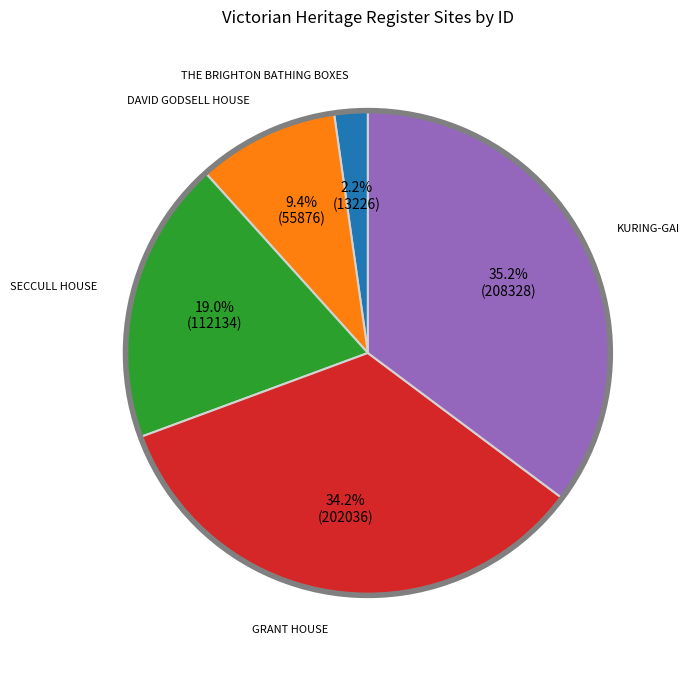

What is the total percentage of KURING-GAI and SECCULL HOUSE?

54.2%